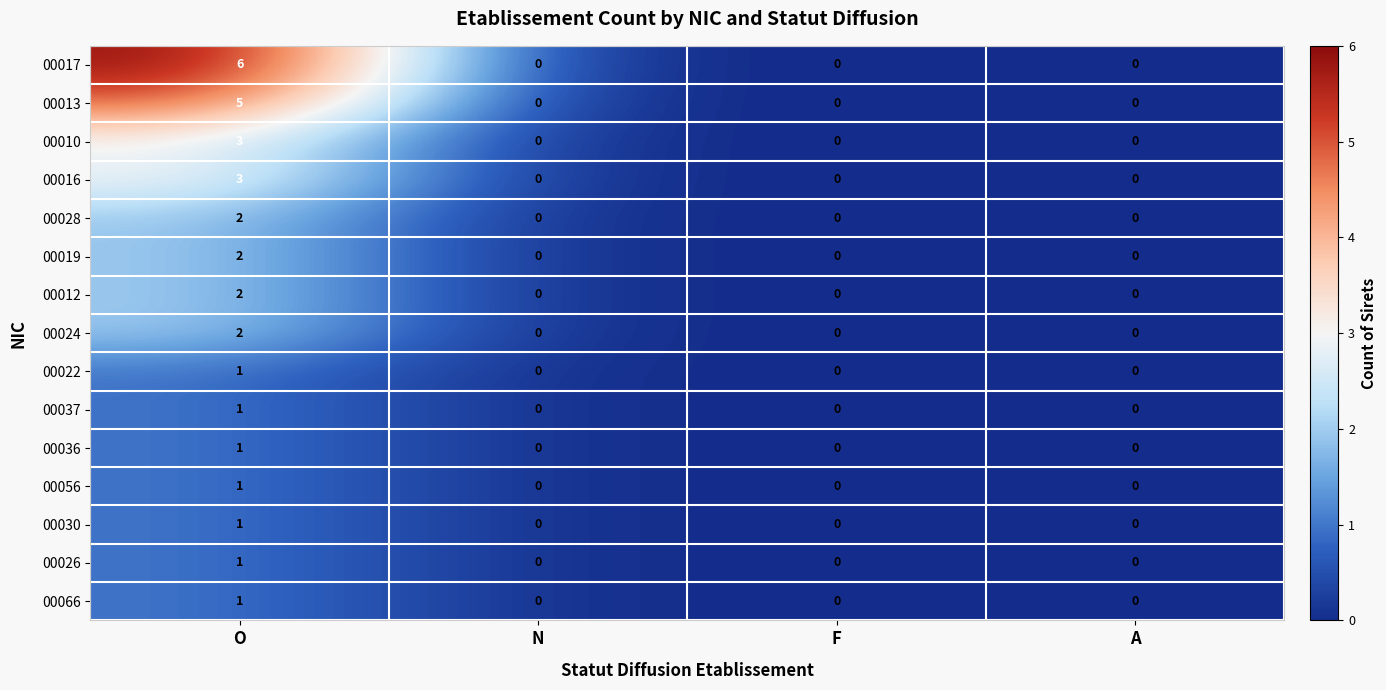

Between O and A, which series saw the biggest shift?

00017